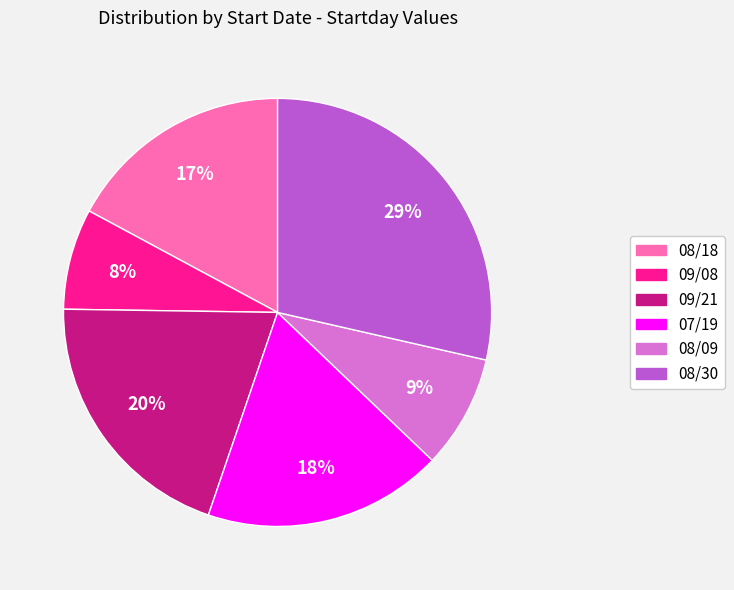

Is the sum of 09/08 and 09/21 greater than half?

No